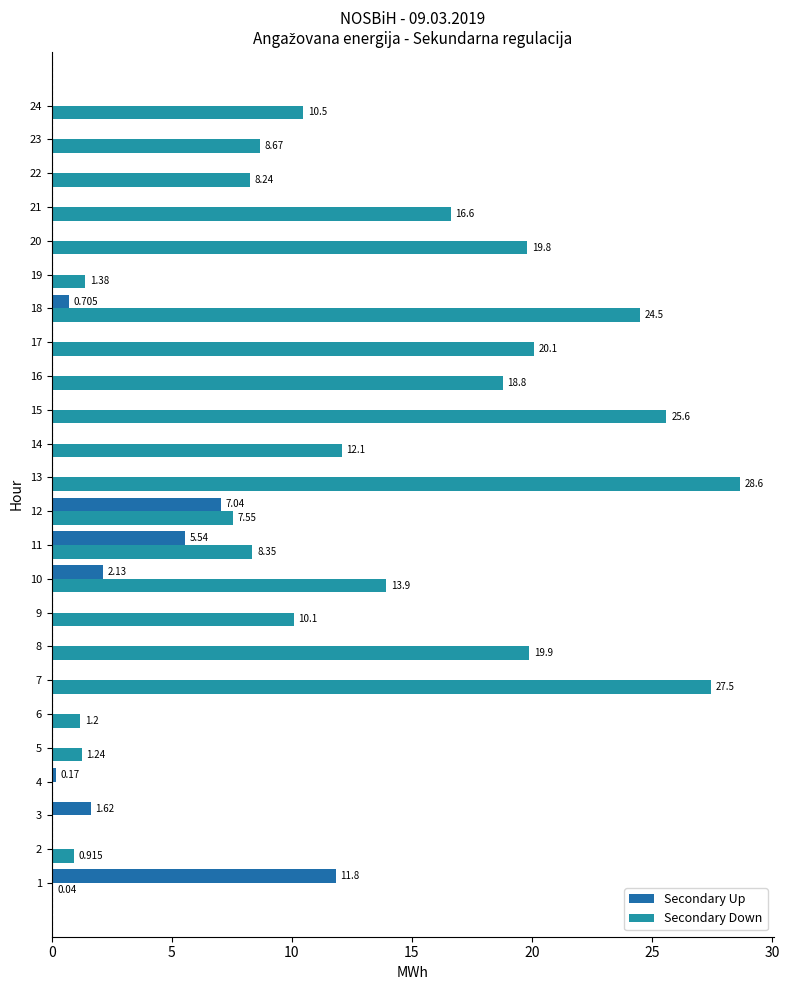

Rank the series by their average value, from highest to lowest.

Secondary Down, Secondary Up